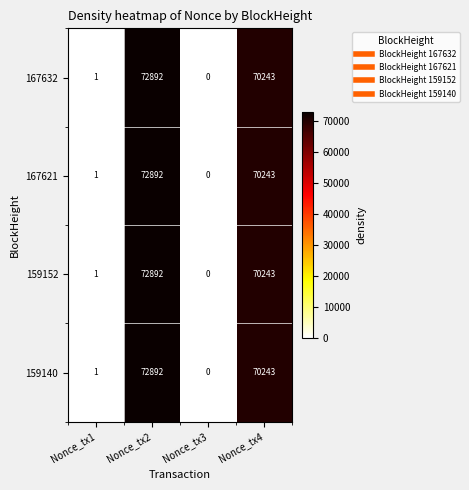

Which label corresponds to the smallest value in the chart?

Nonce_tx3